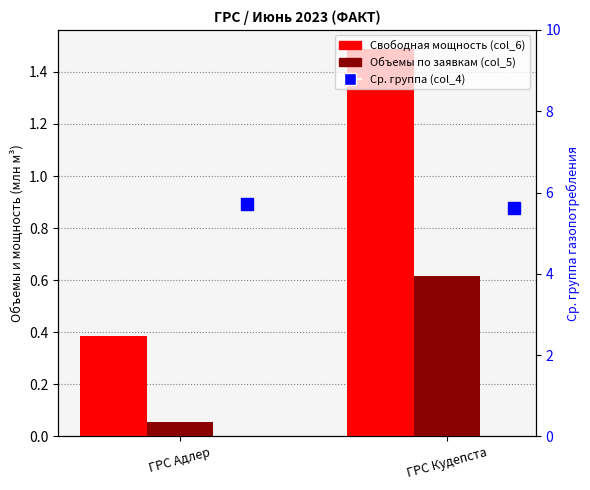

At which category is the sum across all series the highest?

ГРС Кудепста